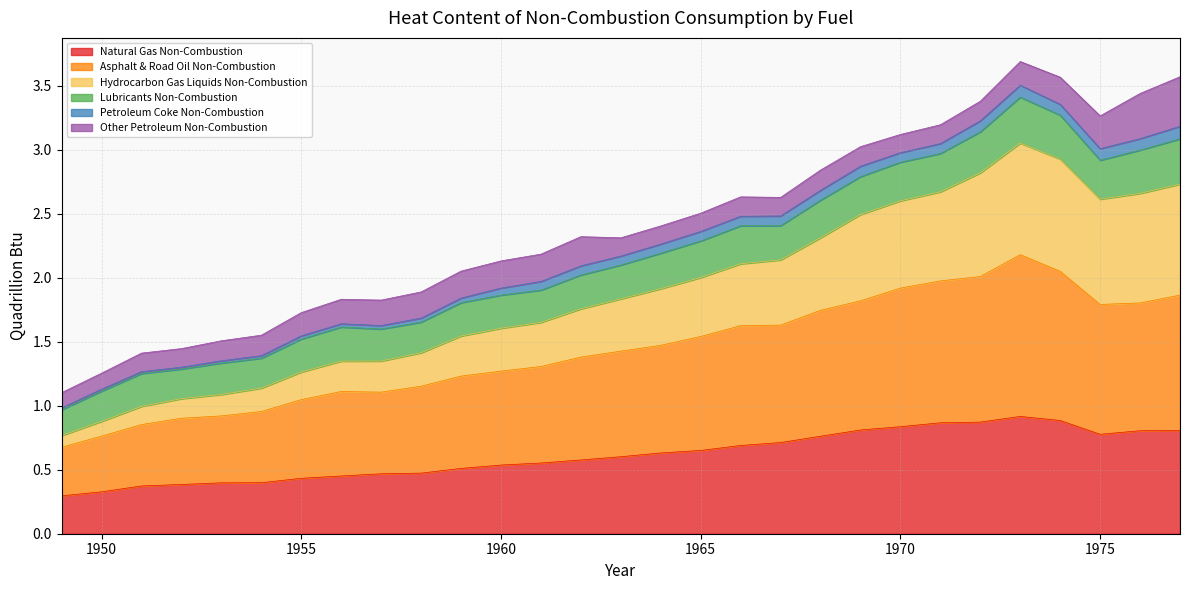

List the labels in order of Hydrocarbon Gas Liquids Non-Combustion value, smallest first.

1949, 1950, 1951, 1952, 1953, 1954, 1955, 1957, 1956, 1958, 1959, 1960, 1961, 1963, 1962, 1964, 1965, 1967, 1966, 1968, 1969, 1970, 1971, 1975, 1972, 1976, 1974, 1977, 1973